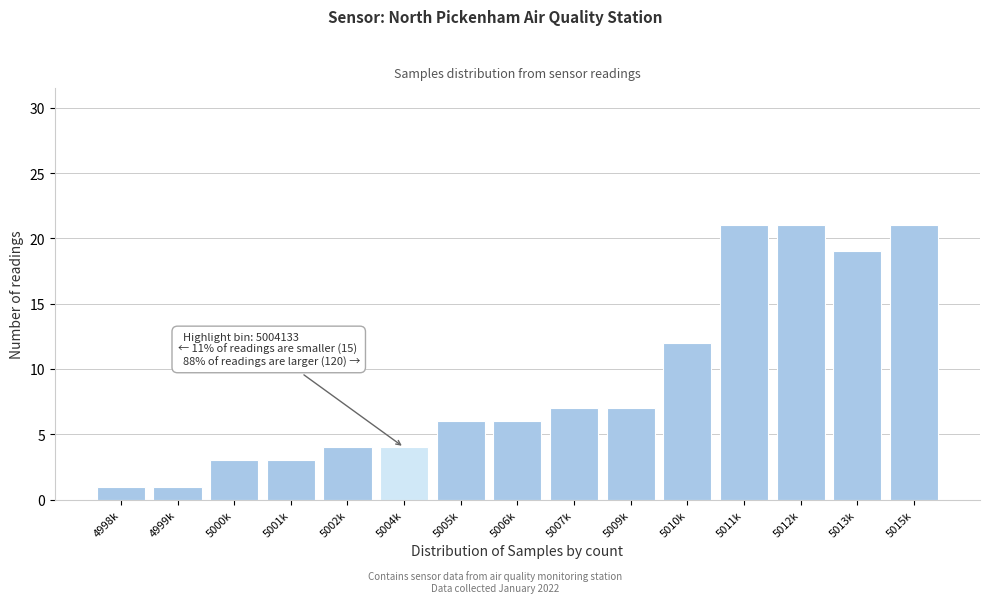

Reading left to right, transcribe all the data shown in this chart.

4998k=1	4999k=1	5000k=3	5001k=3	5002k=4	5004k=4	5005k=6	5006k=6	5007k=7	5009k=7	5010k=12	5011k=21	5012k=21	5013k=19	5015k=21